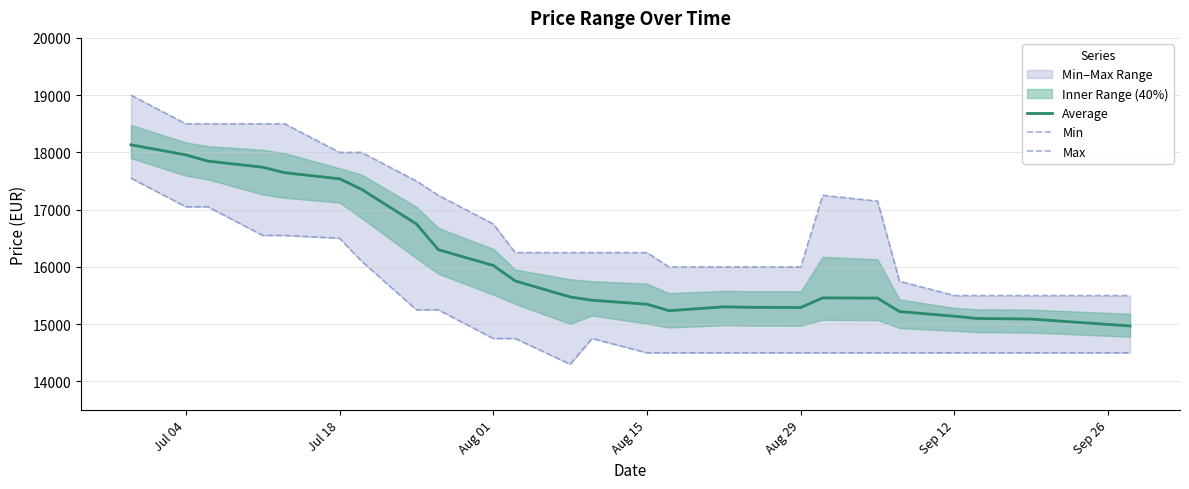

Does the chart have visible grid lines?

Yes